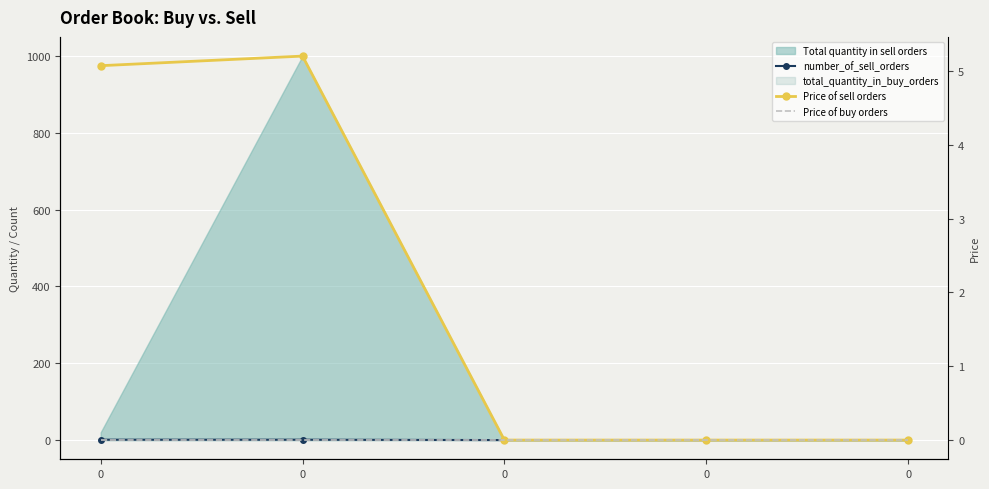

What is the value of the Price of sell orders point at the 5th from the left?

5.1